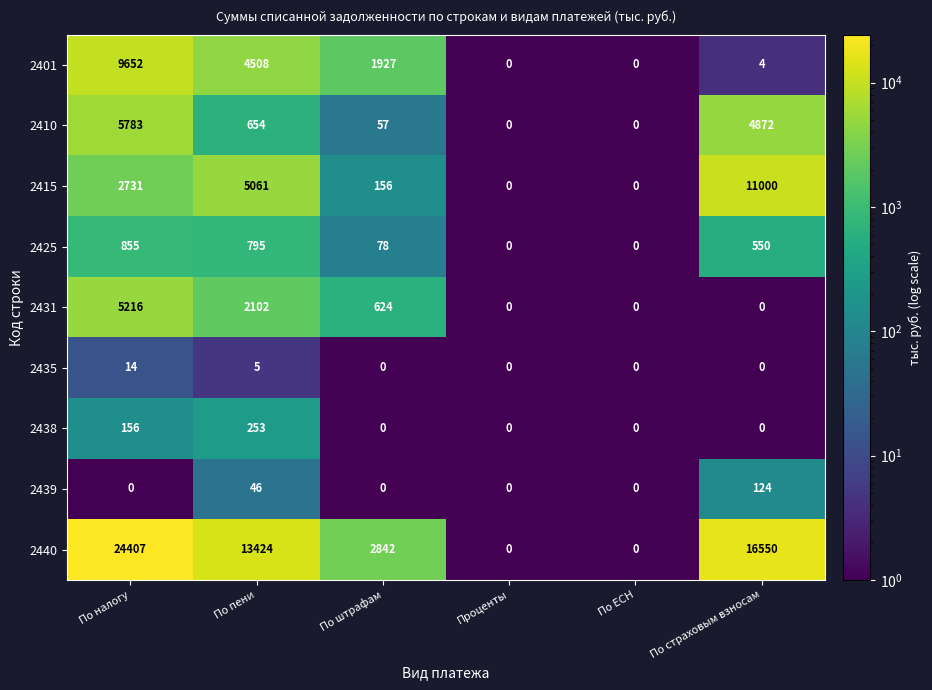

The 2410 series shows 654 at По пени. True or false?

True